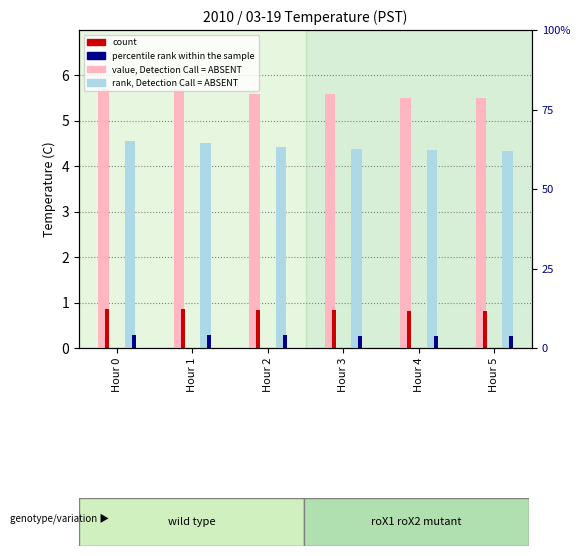

At how many categories does at least one series exceed 1?

6